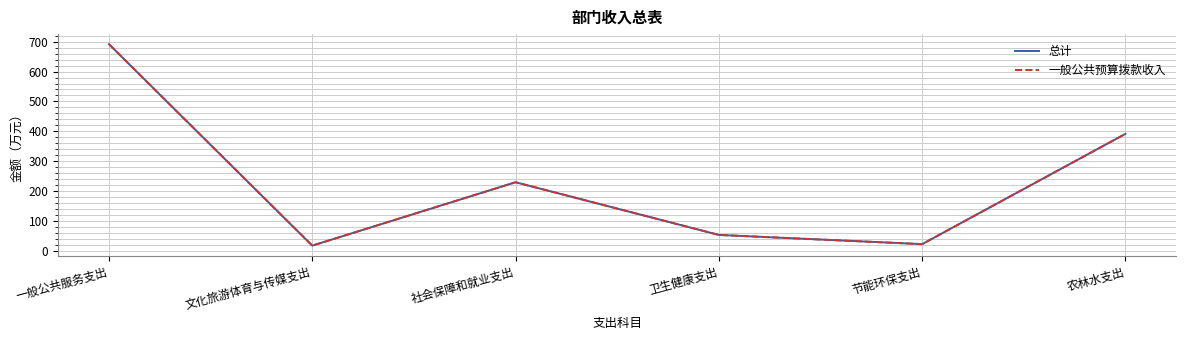

What is the difference between the second highest and minimum values in the 总计 series?

374.5